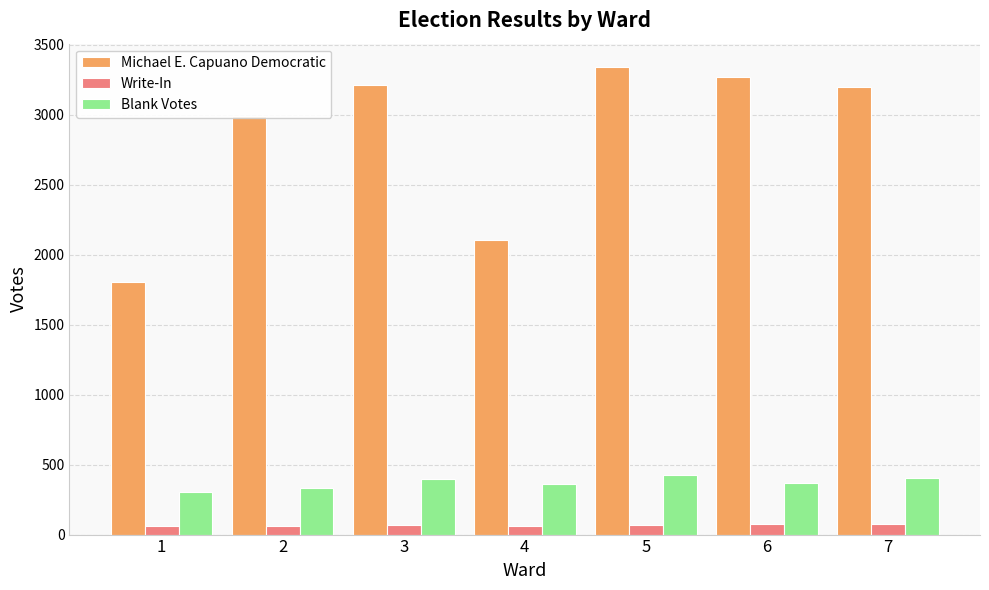

How many data points in Michael E. Capuano Democratic are less than 3202?

3